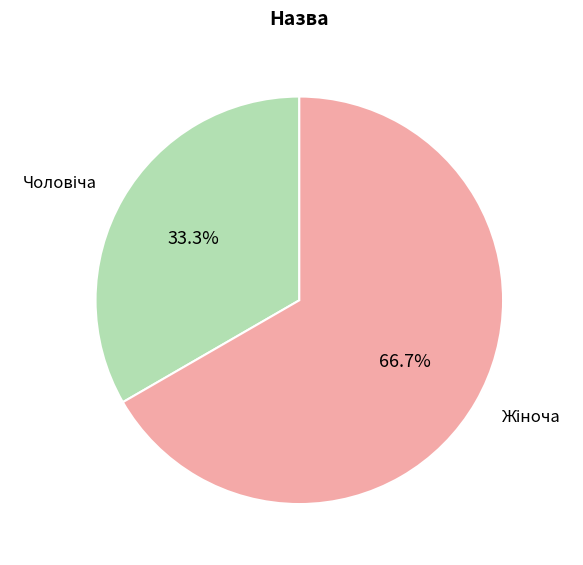

Count the number of slices in the pie.

2